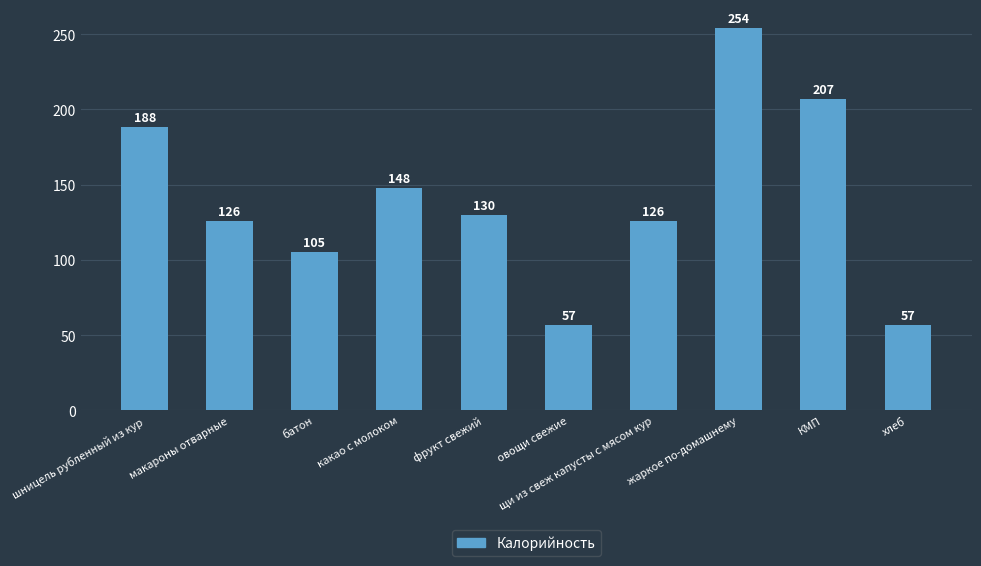

What is the minimum value shown in the chart?

57